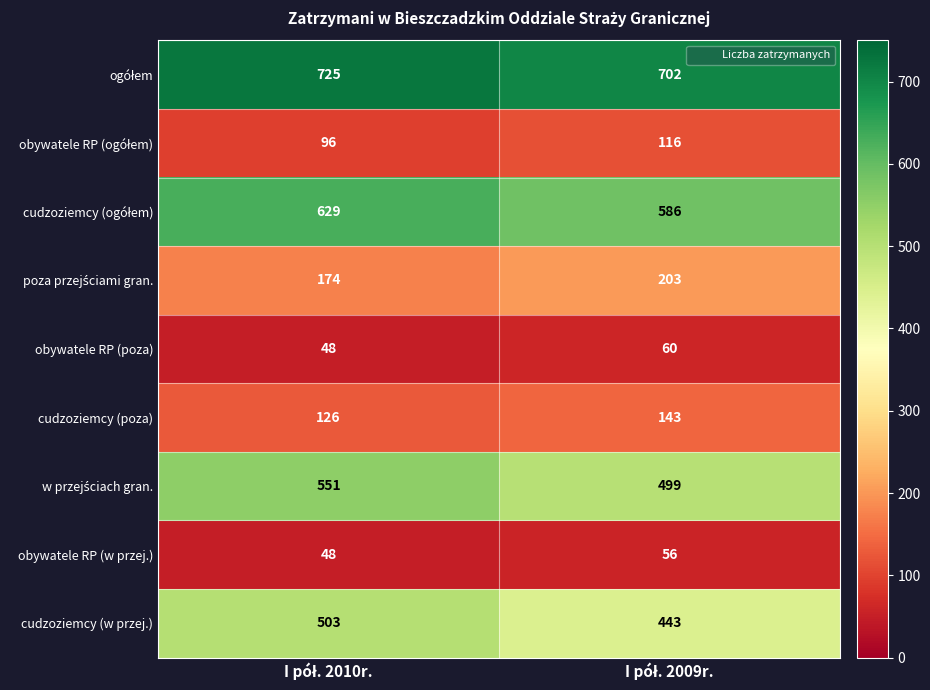

Which series has the largest range (max minus min)?

cudzoziemcy (w przej.)